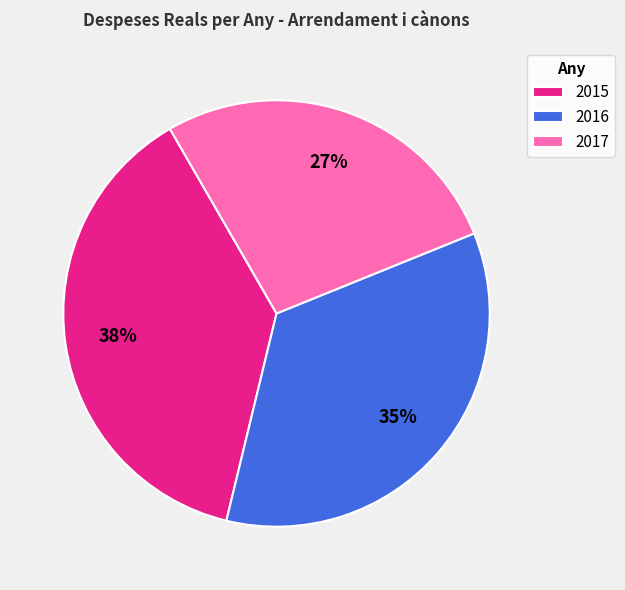

Rank the categories by value from lowest to highest.

2017, 2016, 2015